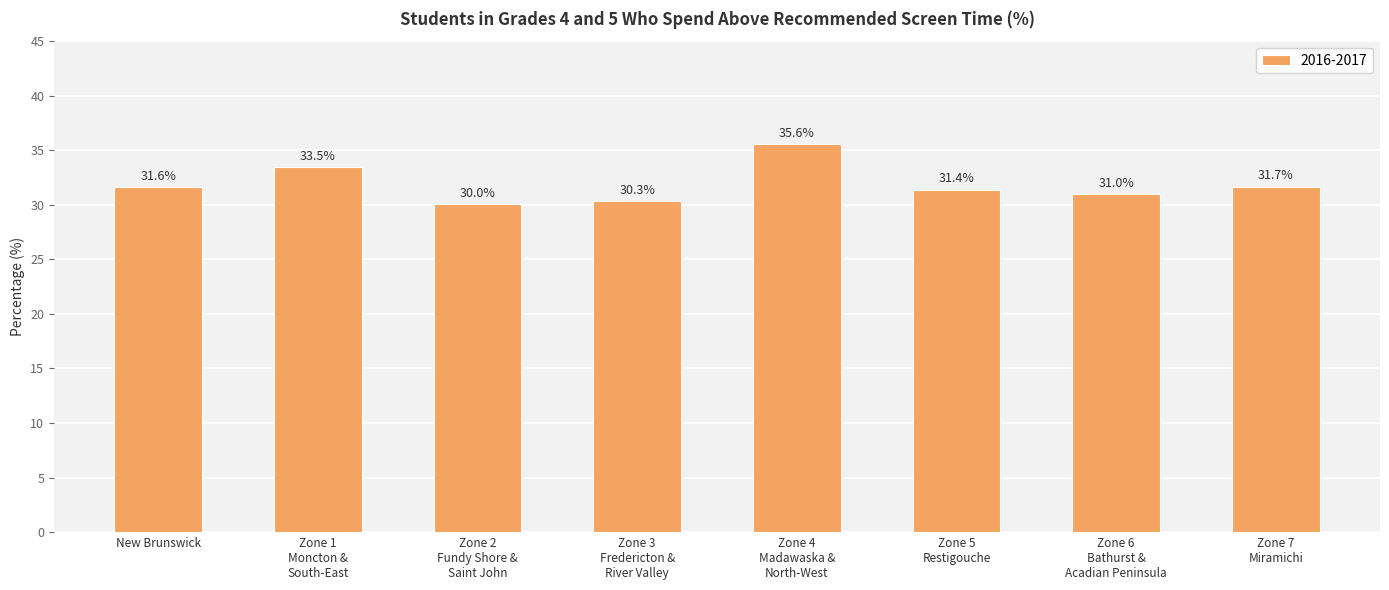

Where is the data nearest to the value 32?

Zone 7
Miramichi